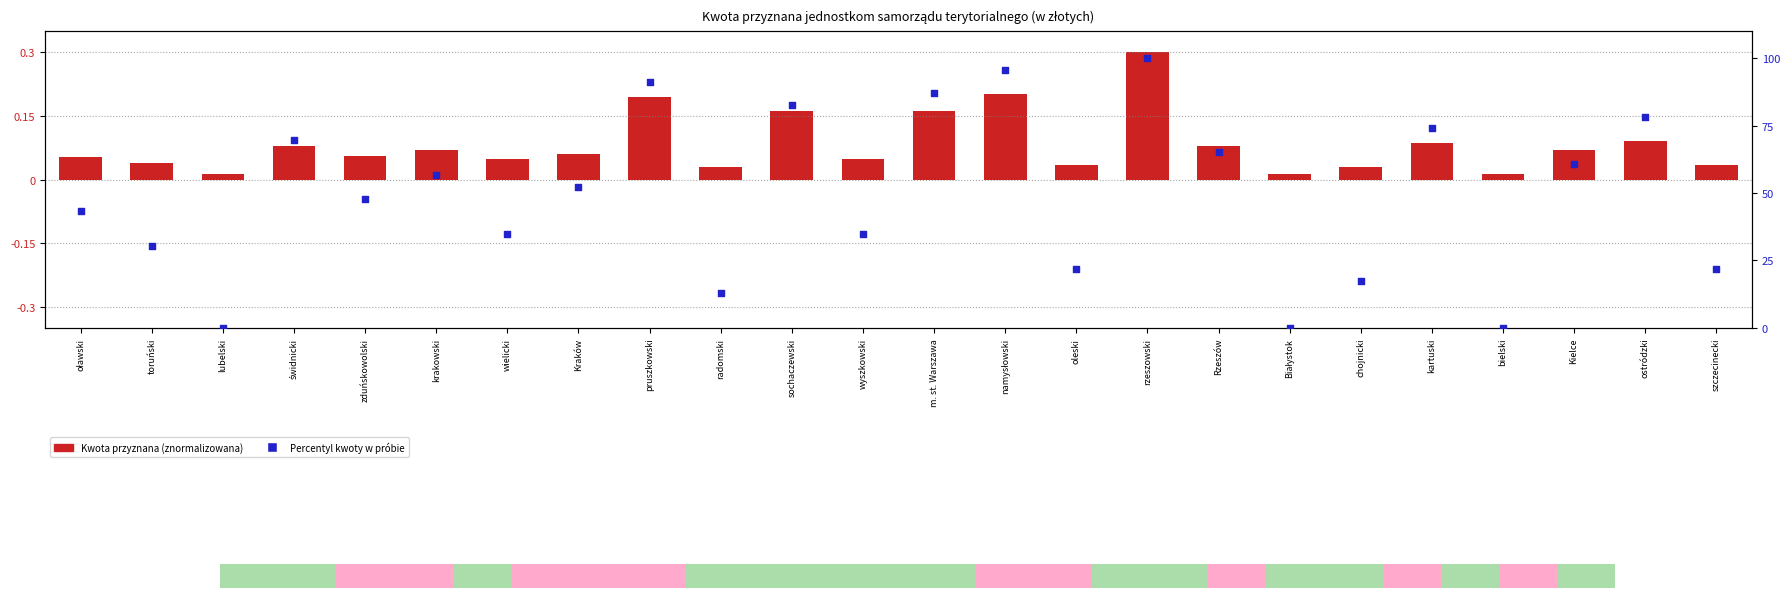

Is the value of Kwota przyznana (znormalizowana) at zduńskowolski greater than the value of Percentyl kwoty at kartuski?

No